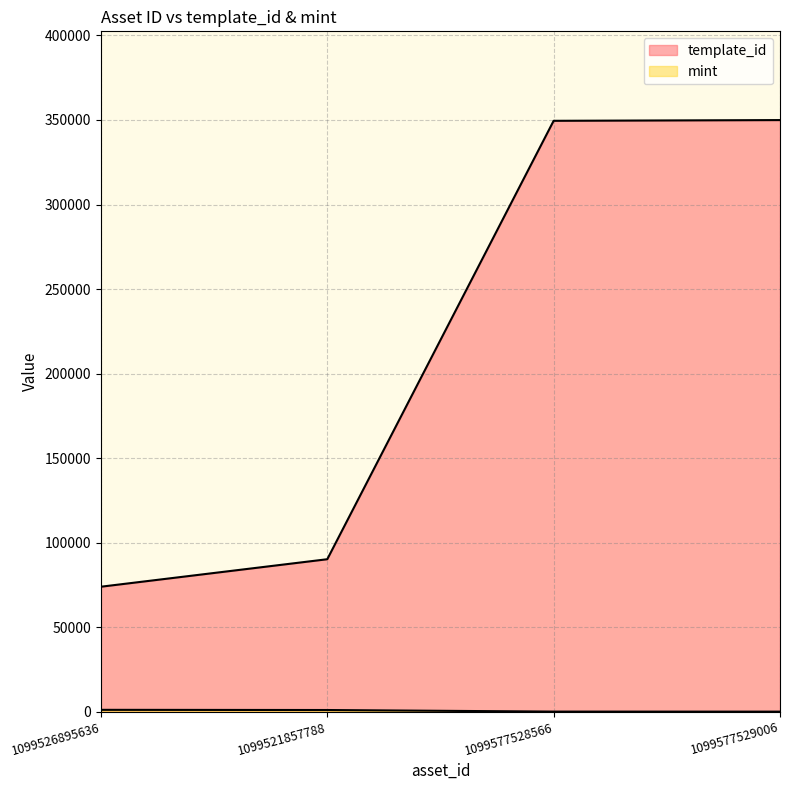

True or false: mint has more than 1 interior local peaks.

False